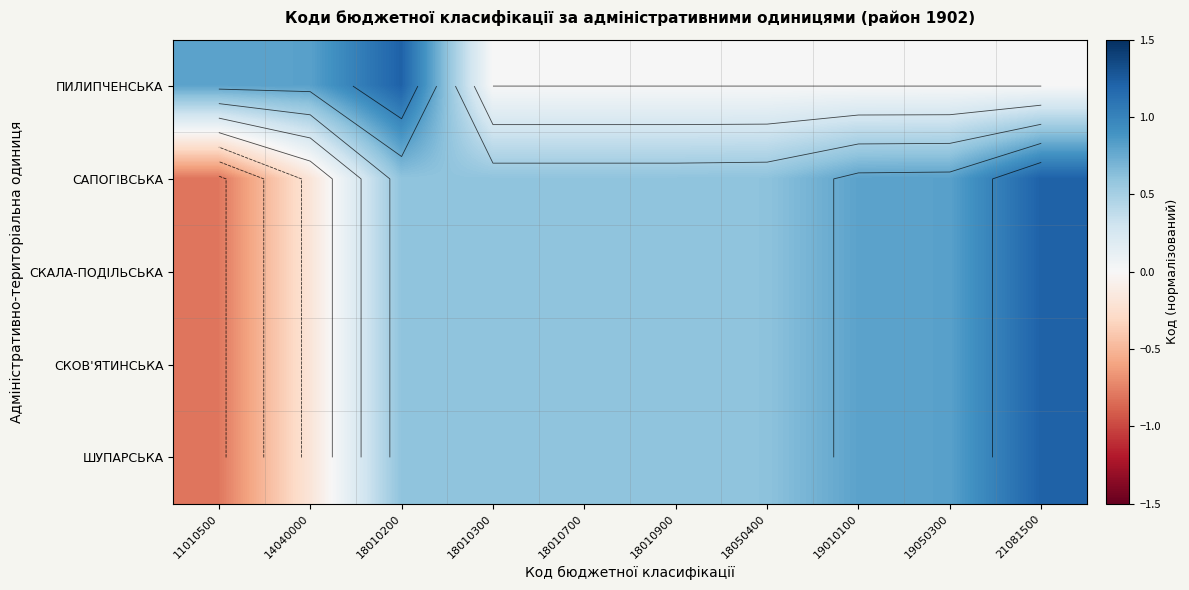

Rank the categories by СКОВ'ЯТИНСЬКА value from highest to lowest.

21081500, 19050300, 19010100, 18050400, 18010900, 18010700, 18010300, 18010200, 14040000, 11010500